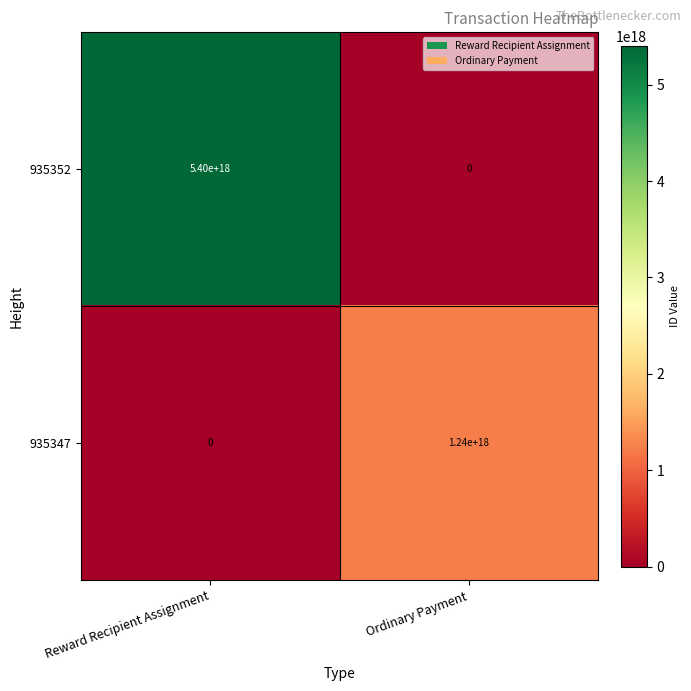

Which series has the largest range (max minus min)?

935352